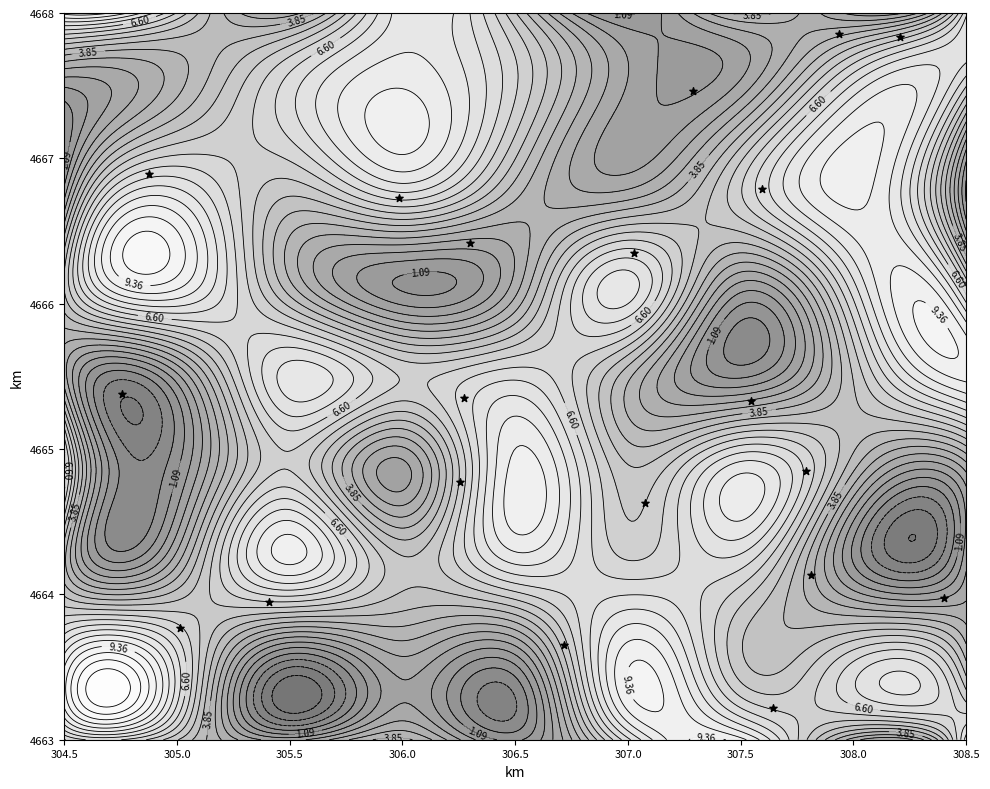

What is the average value?

4665.5